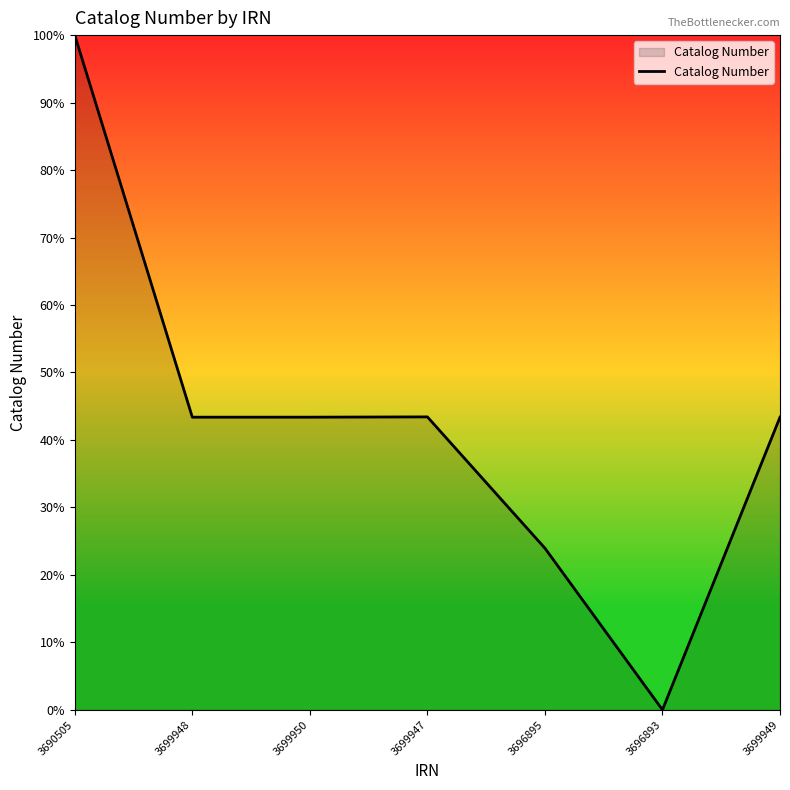

How many lines are shown in the chart?

1